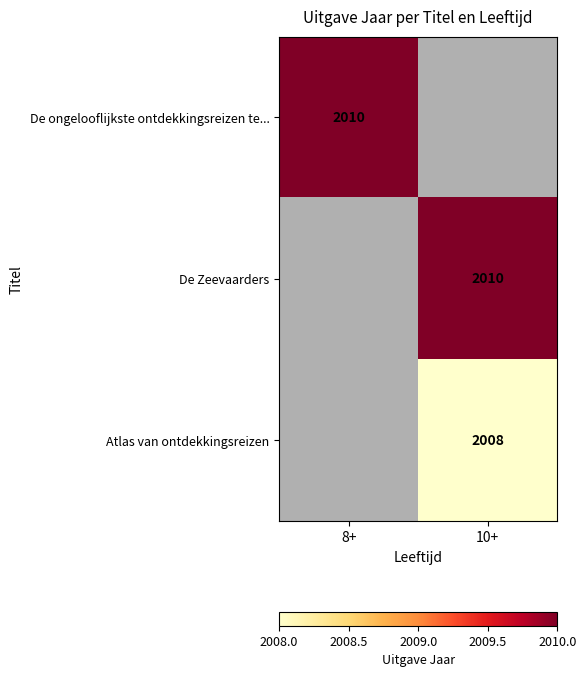

True or false: Atlas van ontdekkingsreizen has a value of 2887 at 10+.

False